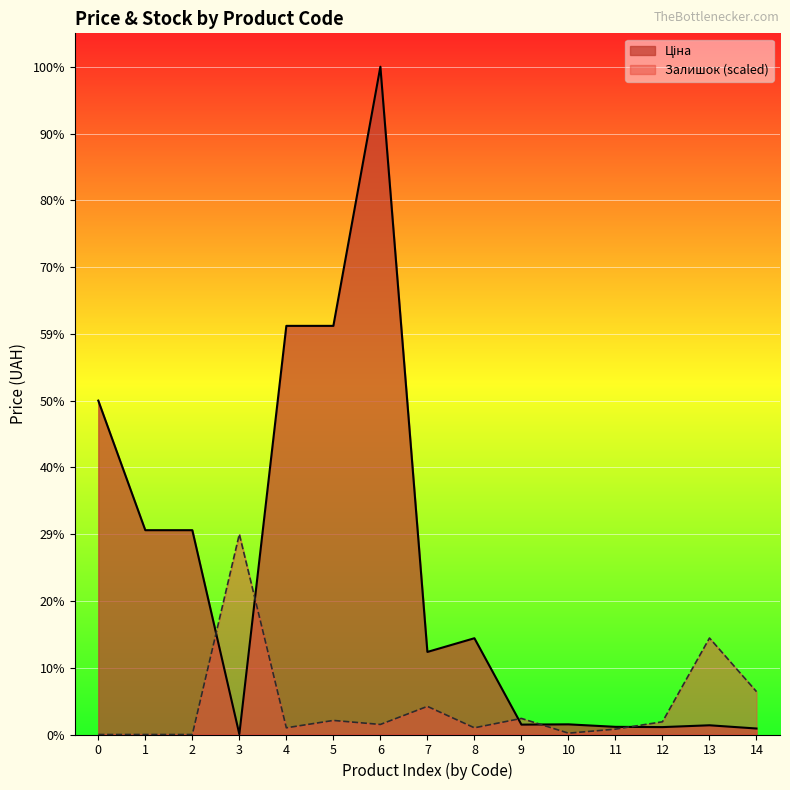

Does the chart display data point markers on the line(s)?

No